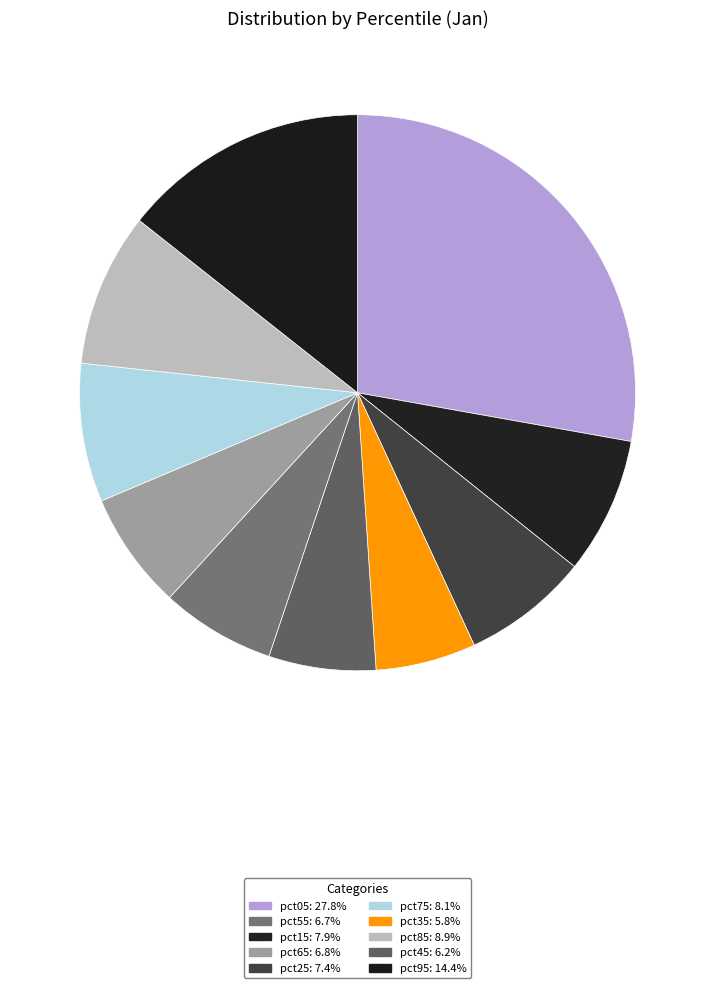

Count the number of slices in the pie.

10